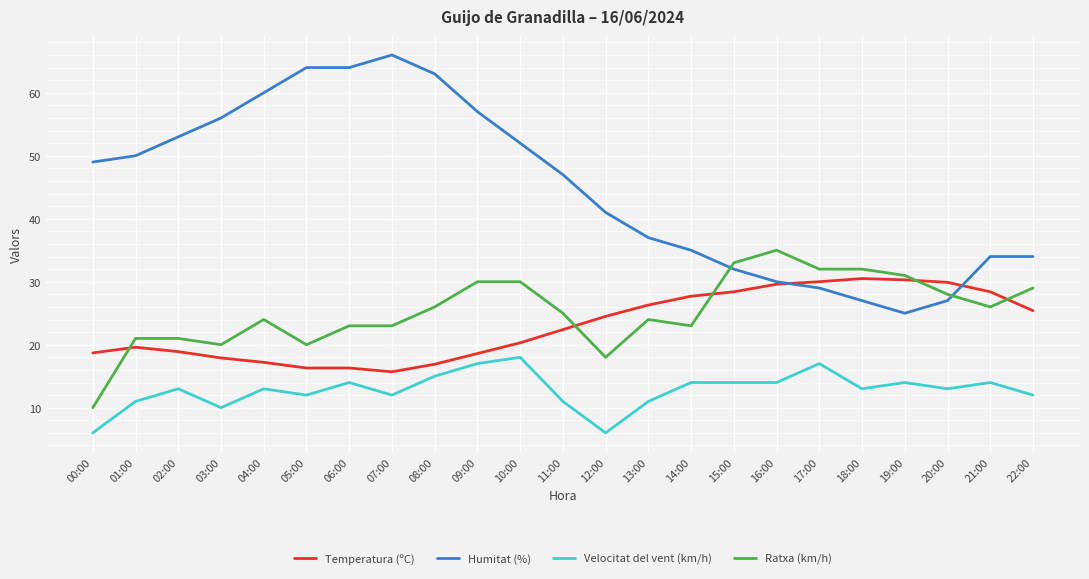

True or false: Humitat (%) and Velocitat del vent (km/h) cross at least once.

False